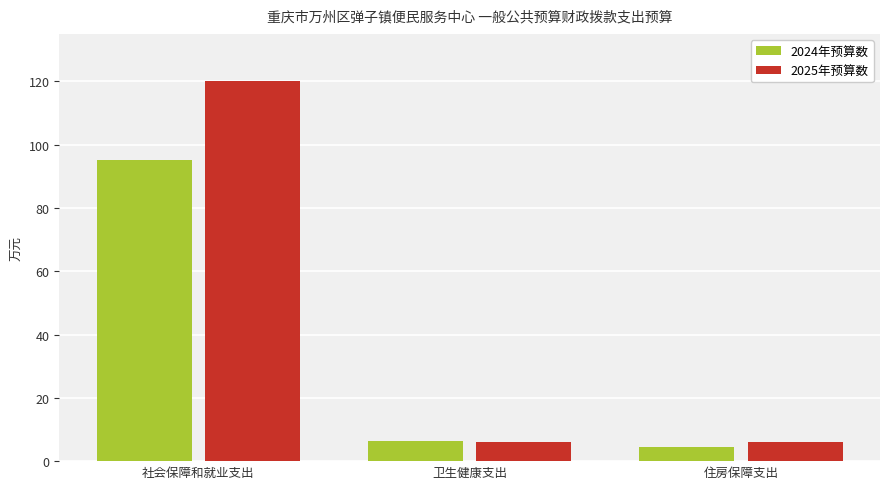

What is the maximum value shown in the chart?

120.1